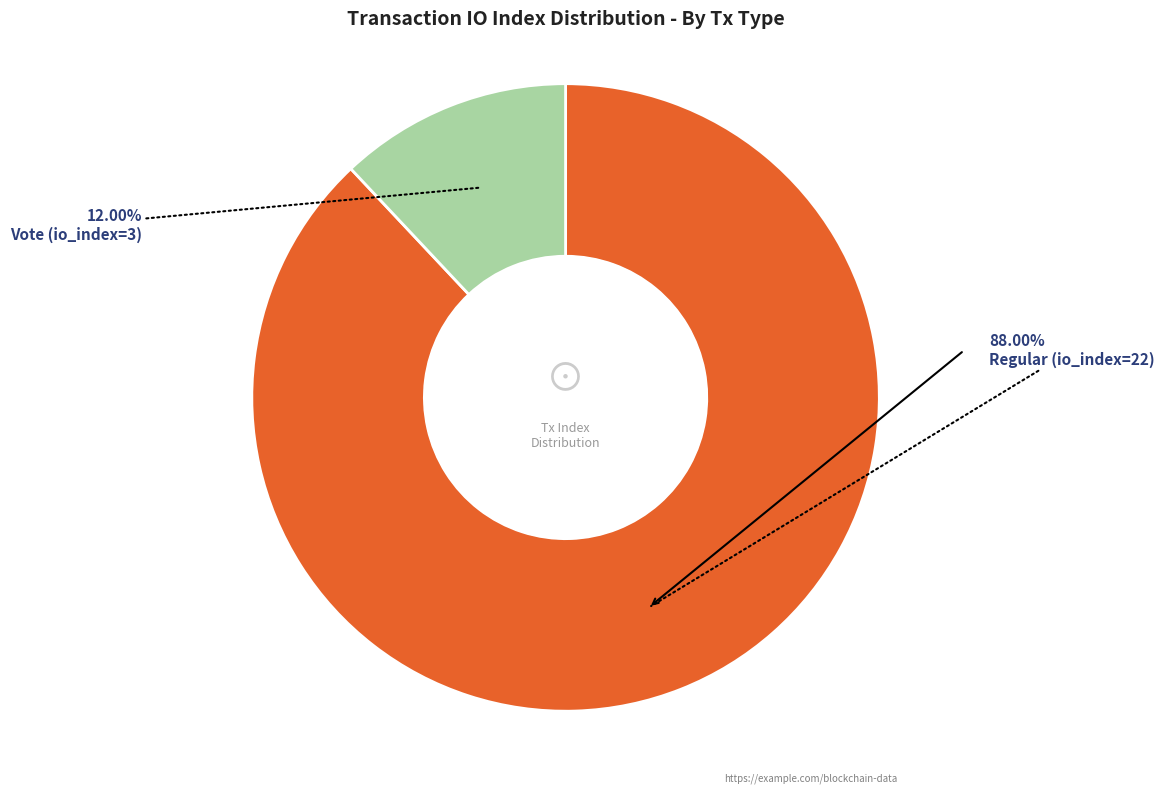

Count the number of slices in the pie.

2